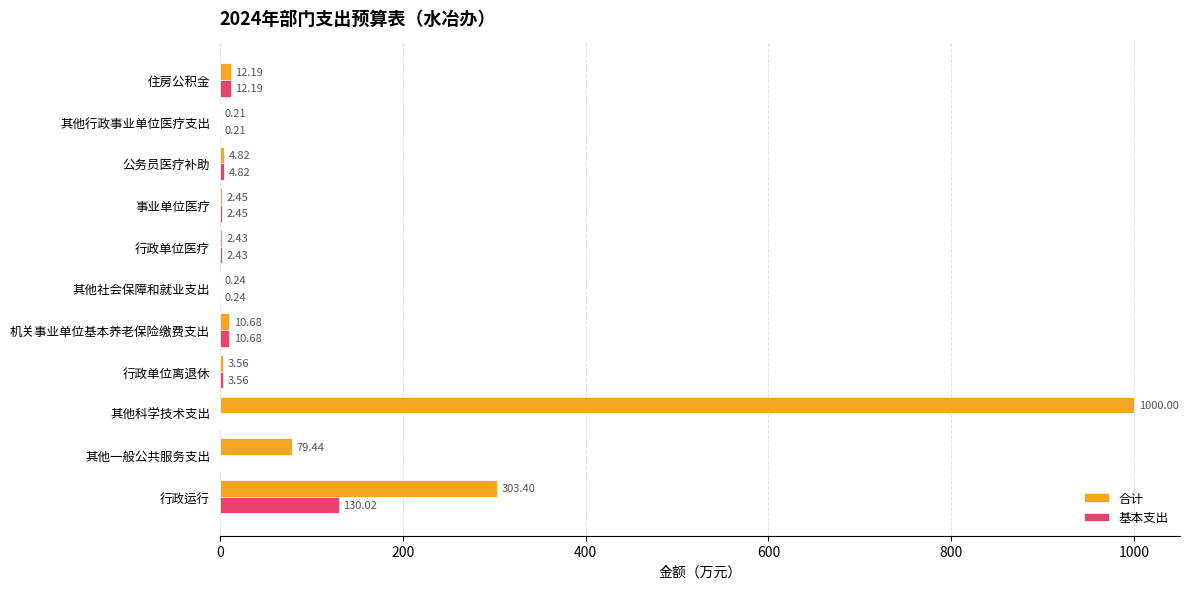

What is the sum of all 合计 values?

1419.4